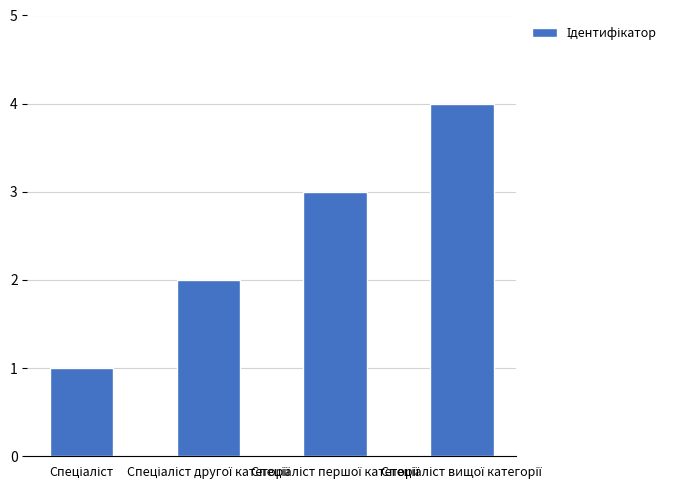

What is the value of the 3rd bar from the left?

3